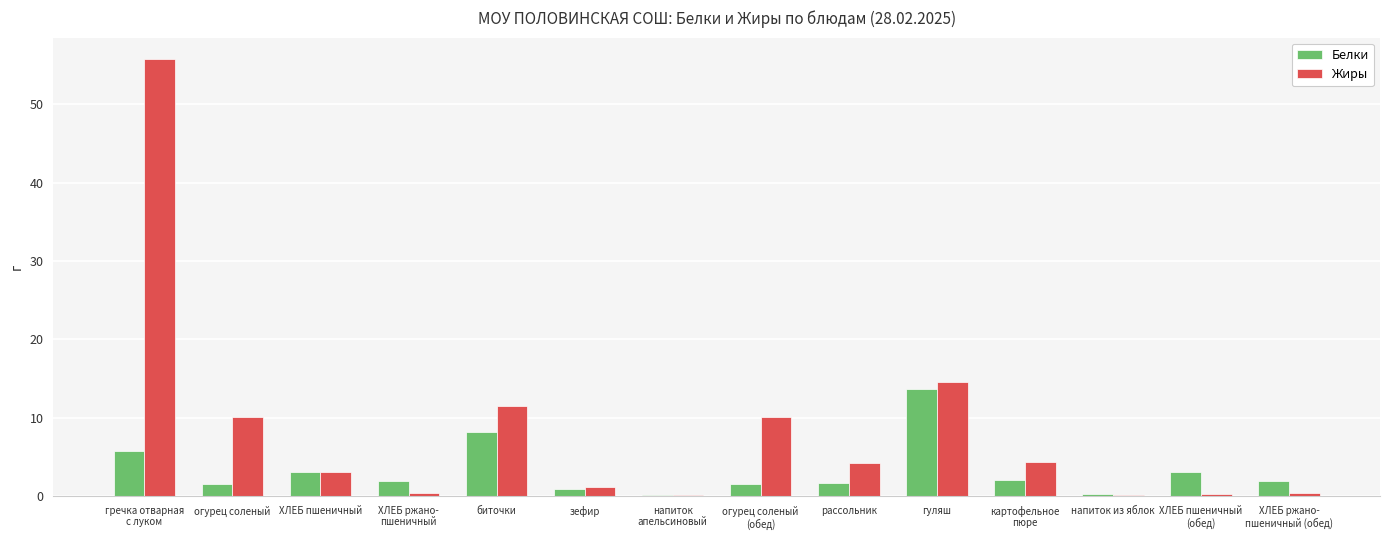

What position from the left is рассольник?

9